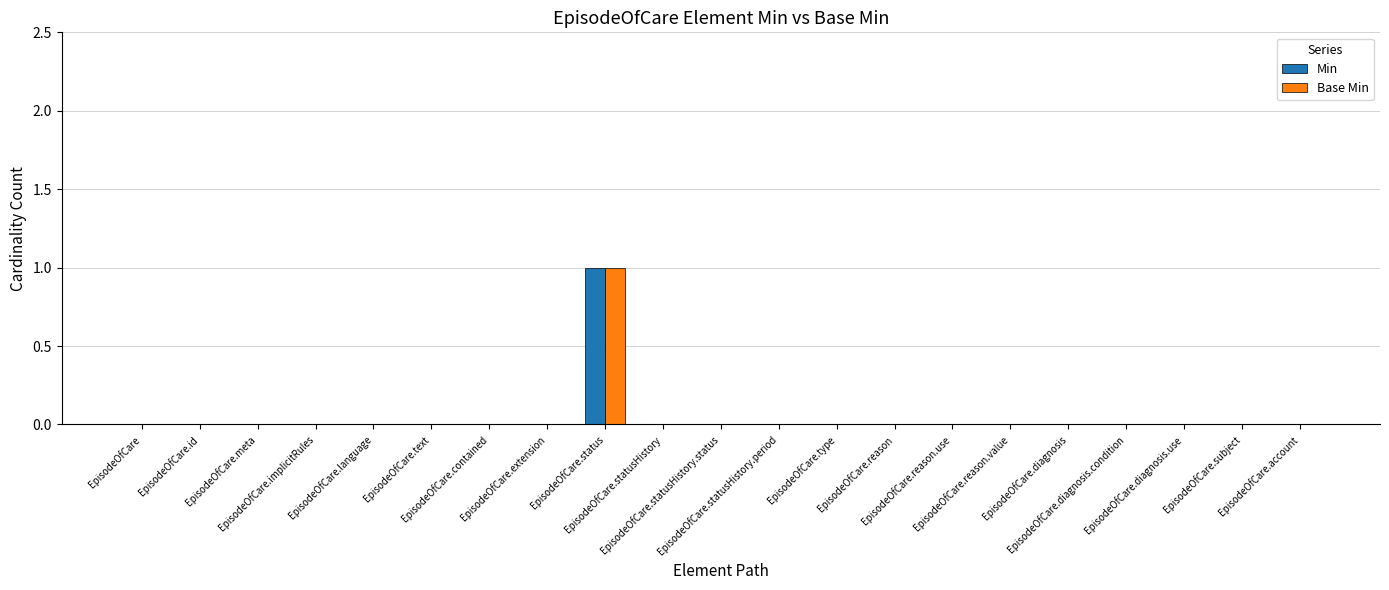

Are the bars grouped side by side (vs. stacked)?

Yes